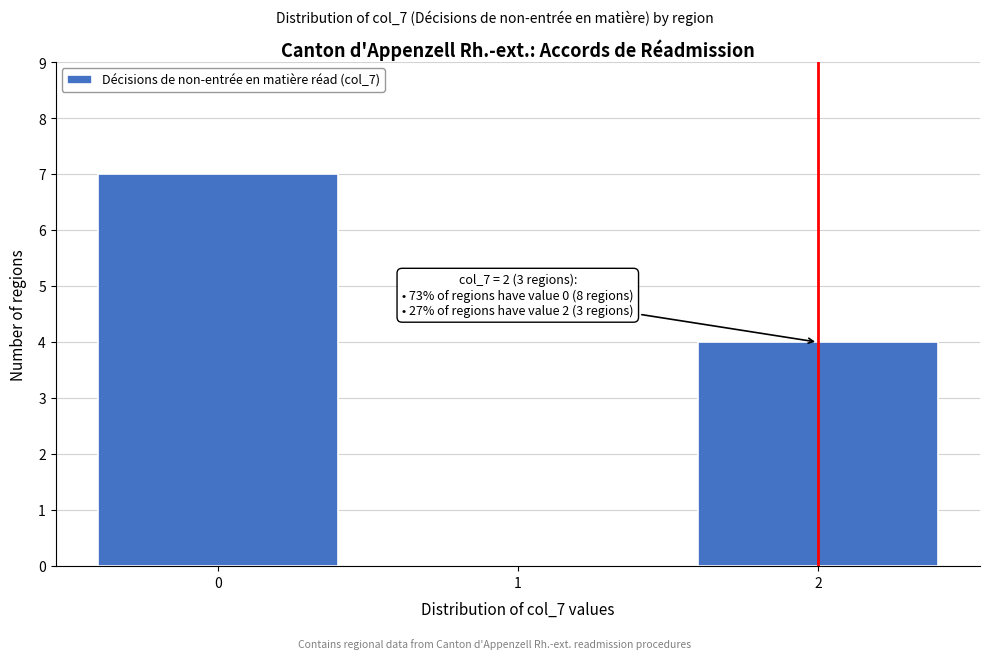

Which range on the x-axis has the tallest bar?

-0.5 to 0.5